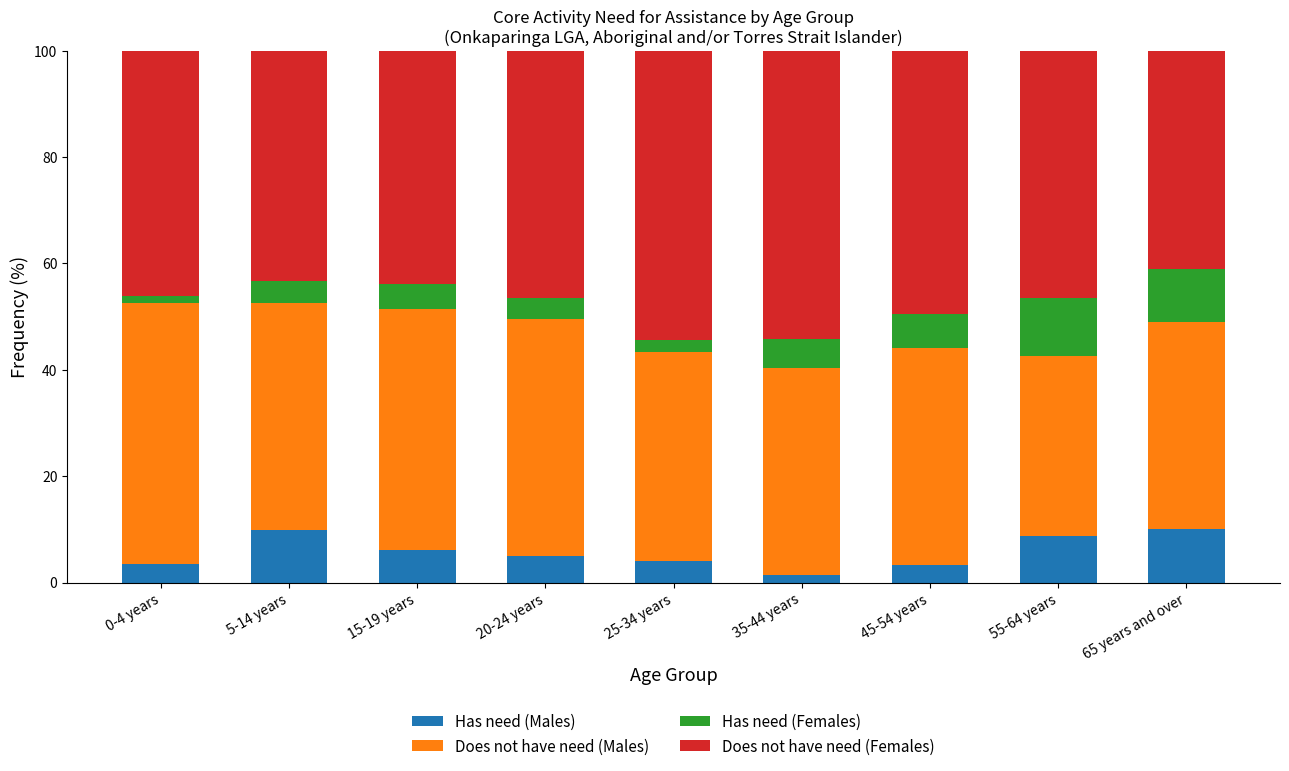

True or false: Has need (Males) has a value of 3.1 at 15-19 years.

False